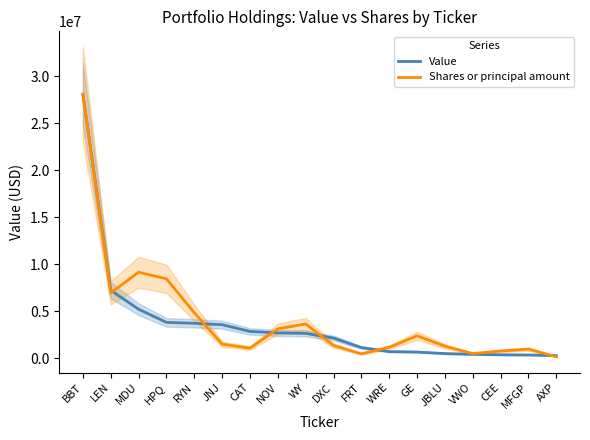

Rank the series by their average value, from lowest to highest.

Value, Shares or principal amount